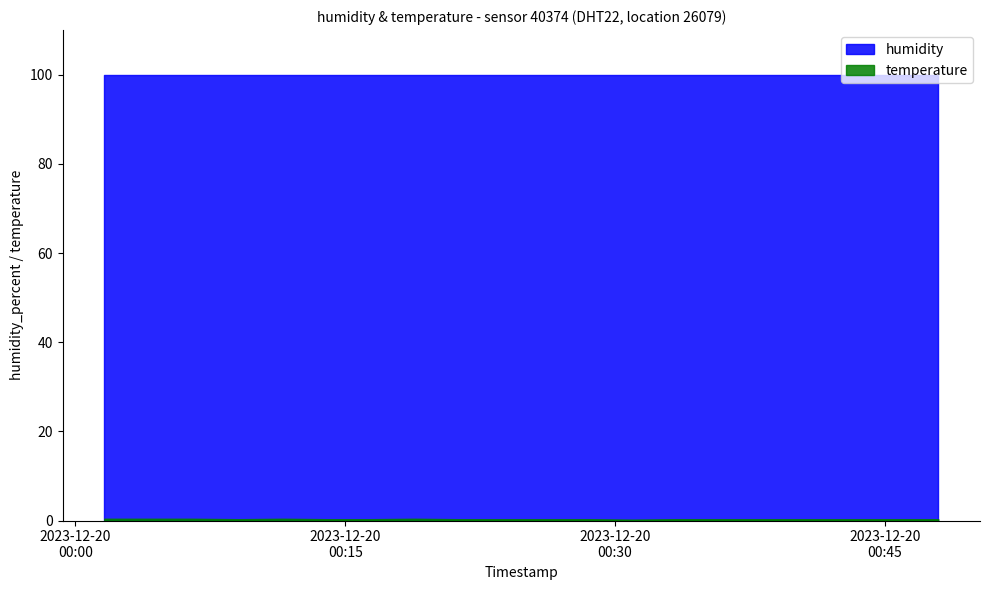

Between 2023-12-20T00:13:58 and 2023-12-20T00:30:58, which series saw the biggest shift?

temperature